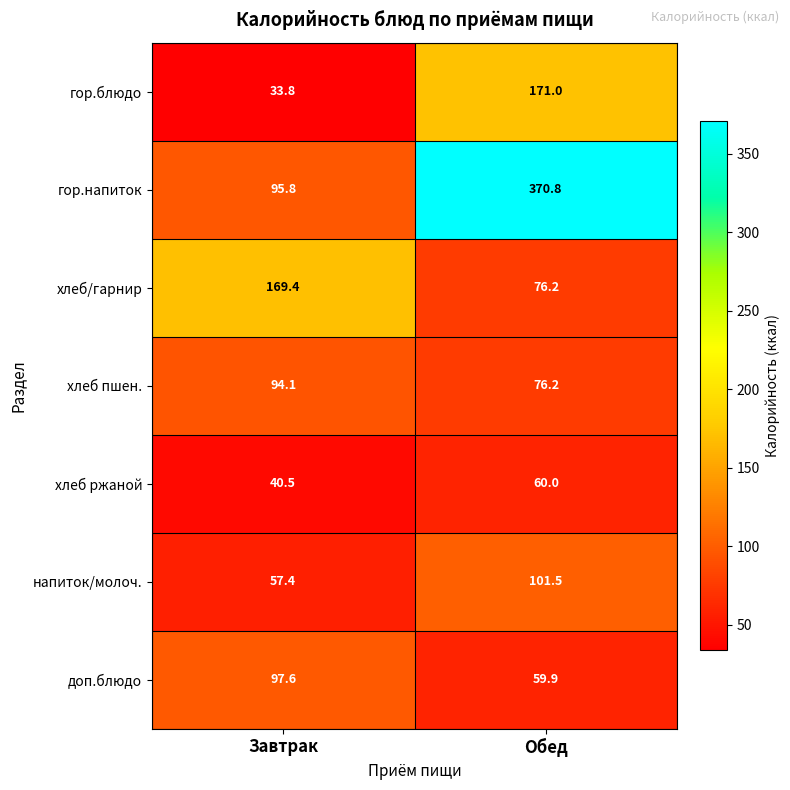

What is the total value across all series at Обед?

915.6